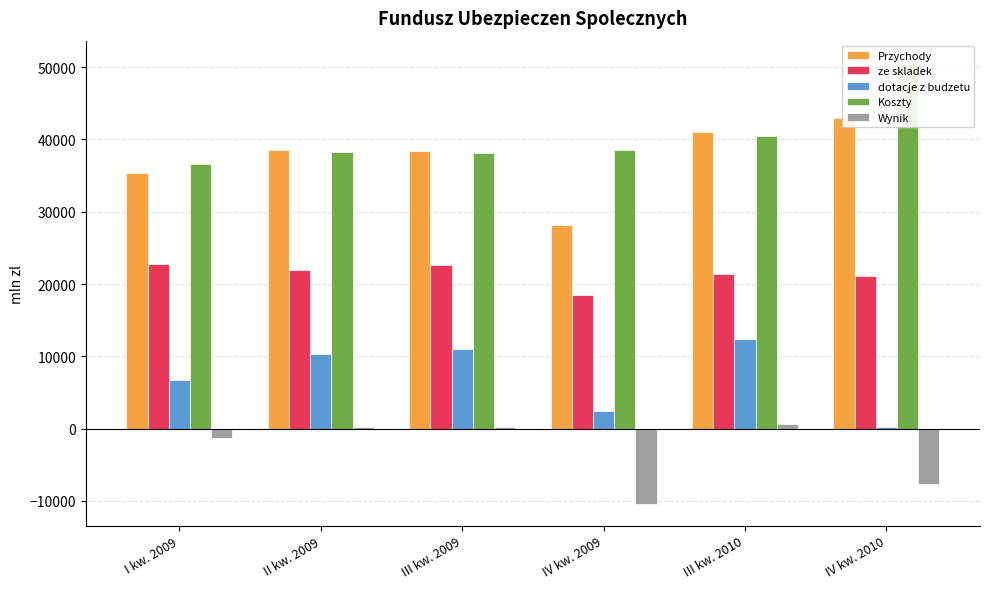

Reading right to left, list all the values displayed in this chart.

Przychody: 42915.0	41080.6	28136.7	38377.5	38484.0	35351.8
ze skladek: 21096.8	21387.3	18473.7	22628.2	21938.0	22841.1
dotacje z budzetu: 188.0	12394.9	2491.0	10985.9	10314.0	6711.7
Koszty: 50623.6	40498.5	38525.6	38105.0	38317.0	36634.4
Wynik: -7708.6	582.0	-10388.9	272.5	167.0	-1282.7